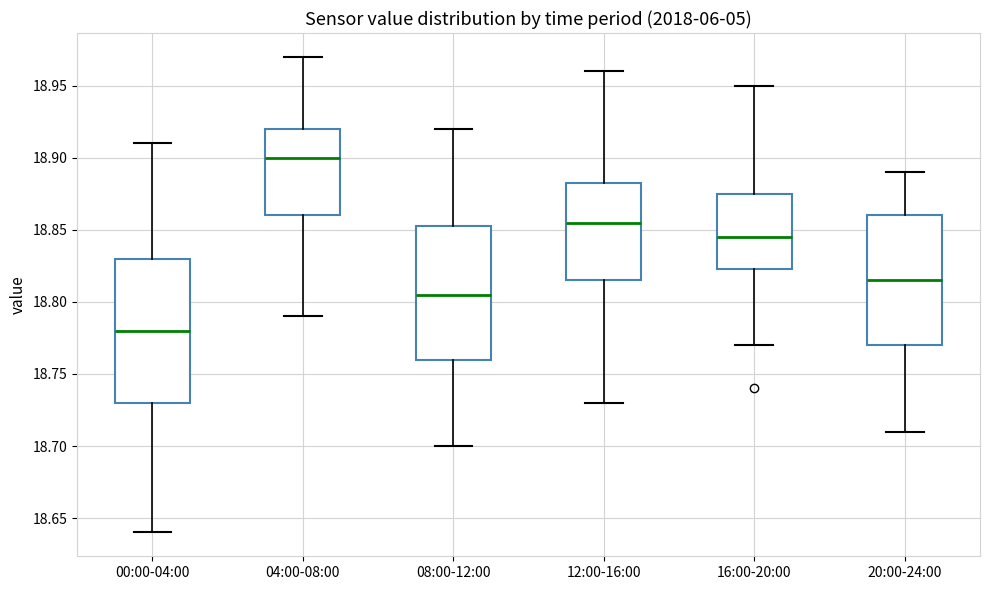

Where does the median line of the box for 12:00-16:00 sit on the y-axis? The values are not printed on the chart, so give them approximately, as read against the axis.

18.855